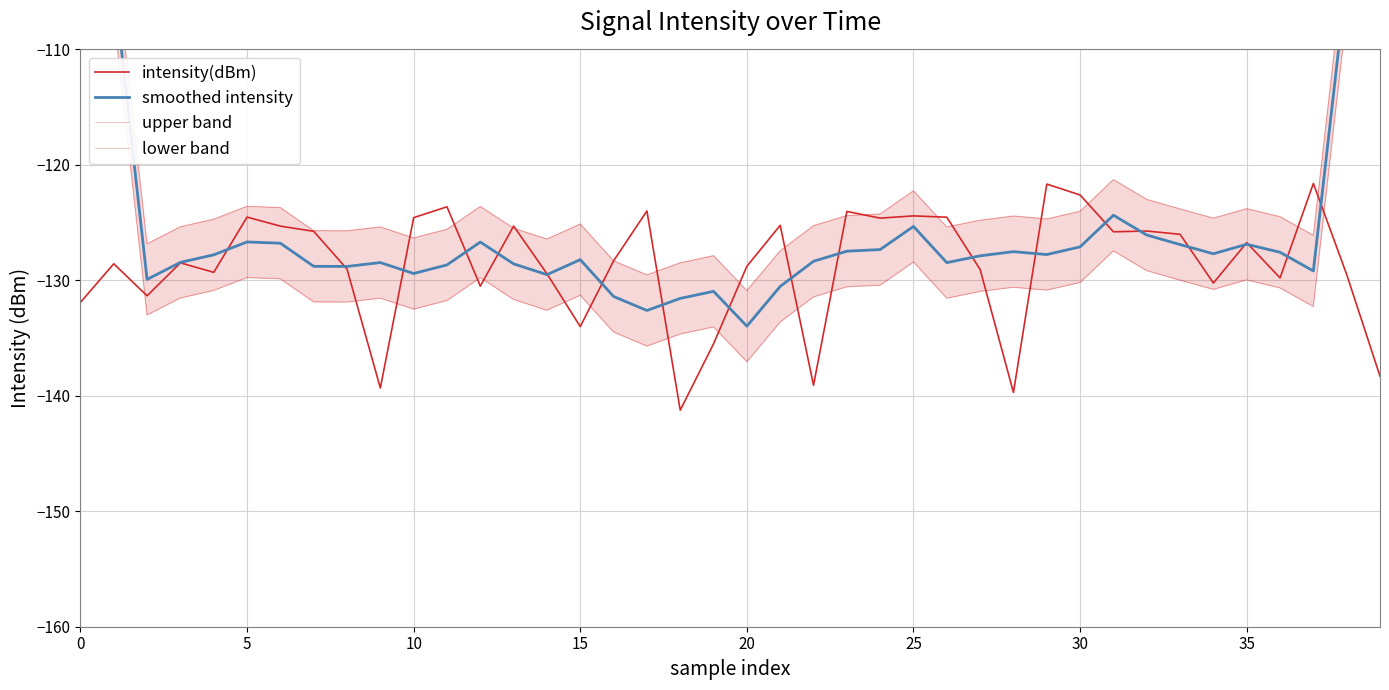

Which label corresponds to the smallest value in the chart?

18